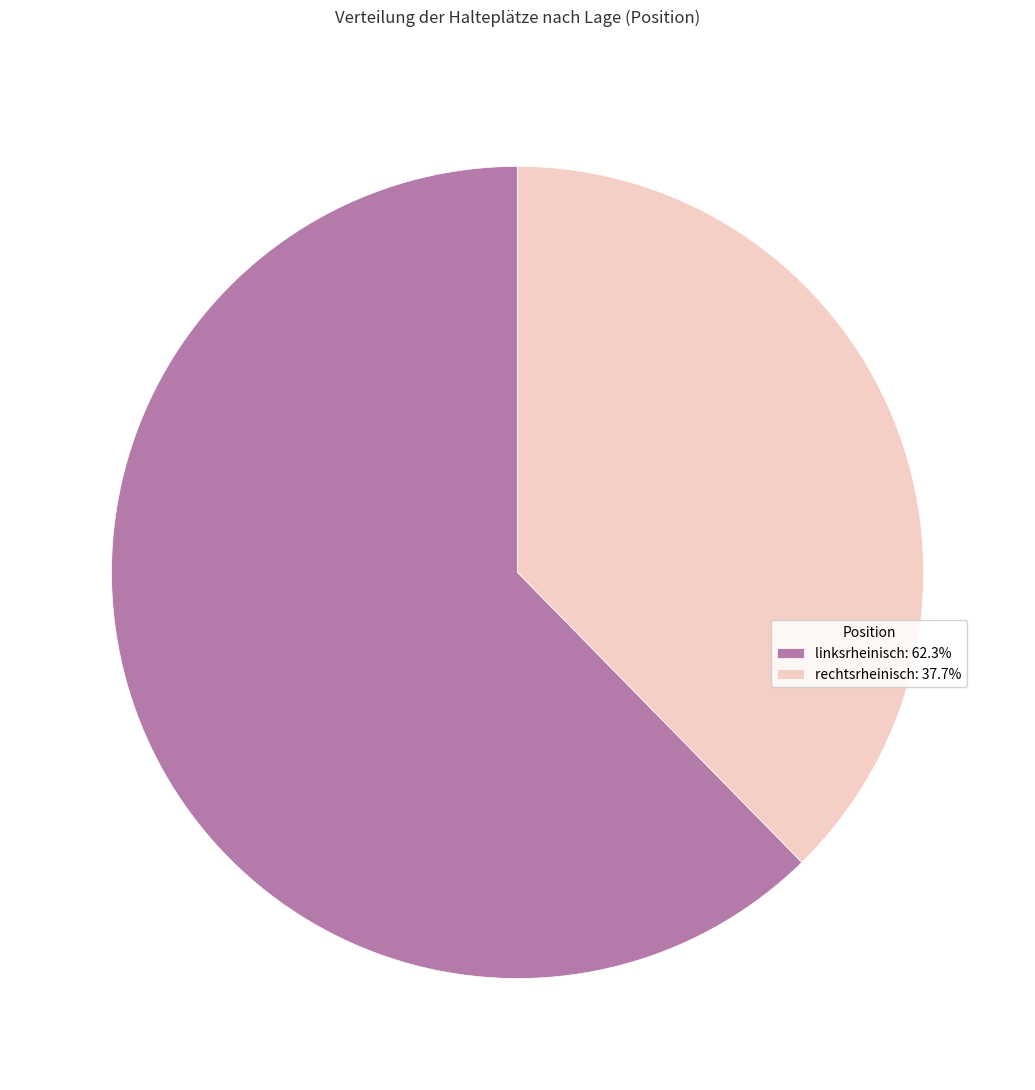

What is the ratio of the value at rechtsrheinisch: 37.7% to the value at linksrheinisch: 62.3%?

0.6